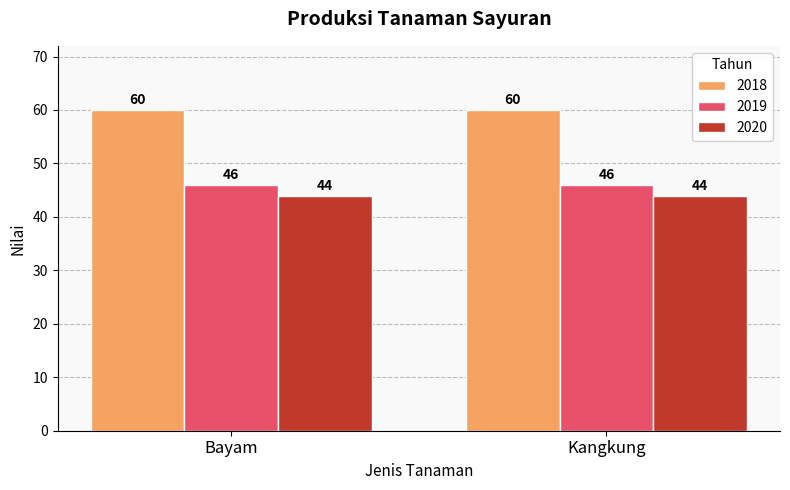

Reading left to right, what are all the values shown in this chart?

2018: 60	60
2019: 46	46
2020: 44	44